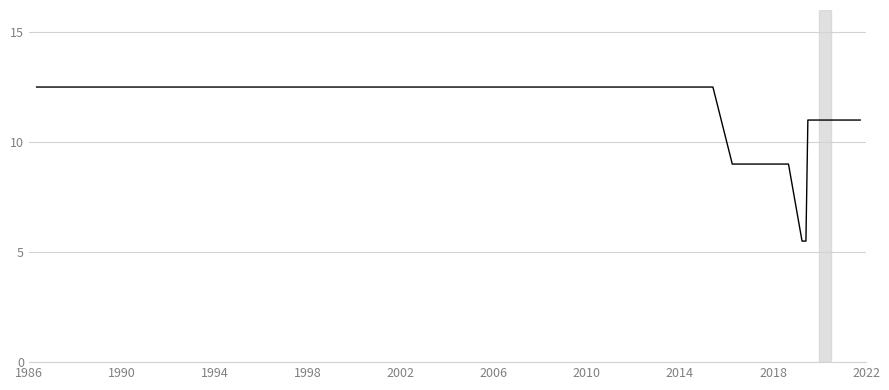

What is the difference between the maximum and minimum values?

7.0